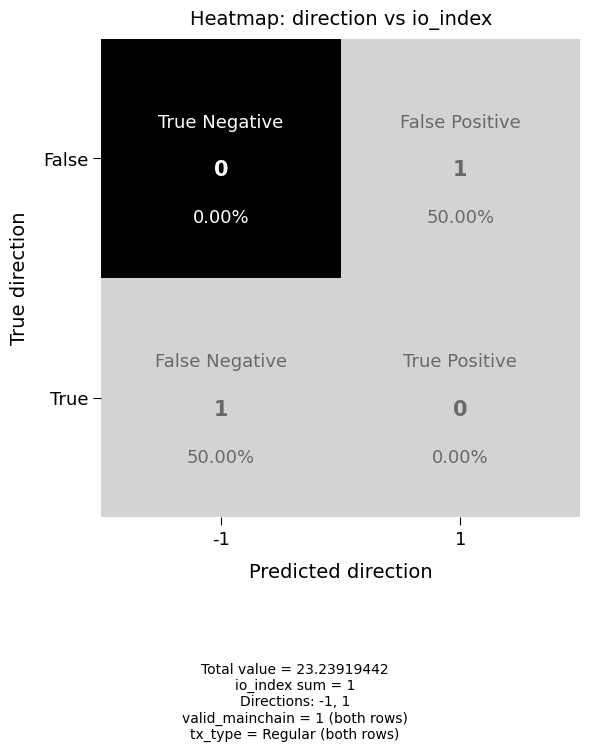

Is the value of r1 at 0 greater than the value of r0 at 1?

No